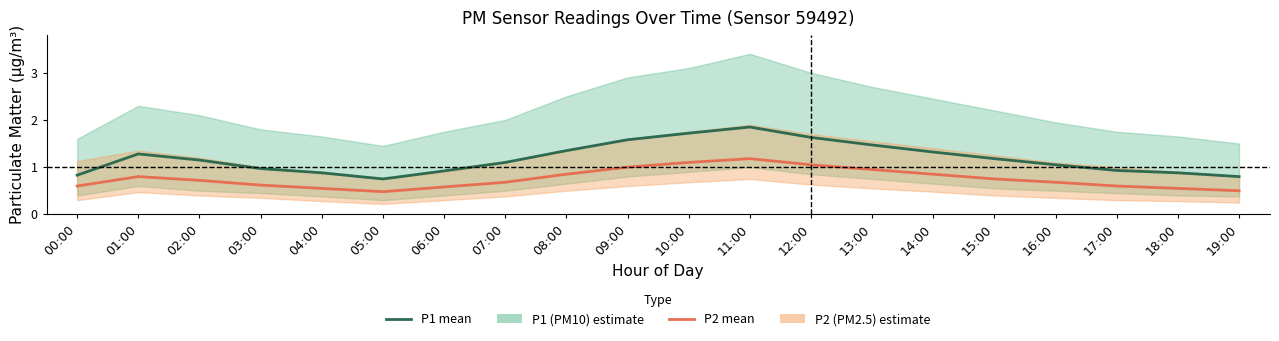

What is the average value of the P1 (PM10) series?

1.2